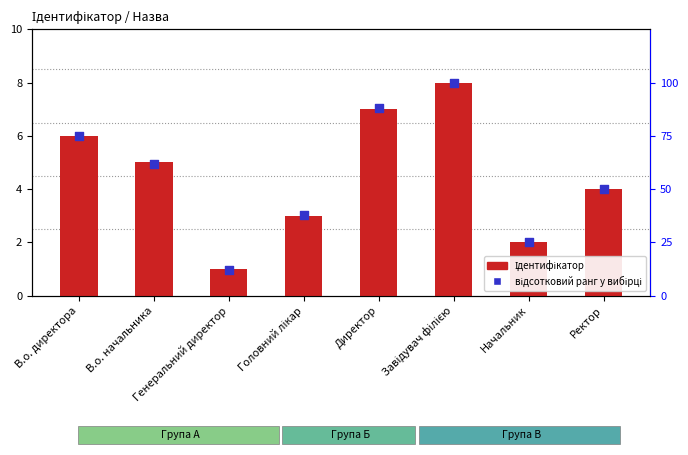

What are all the series names shown in the legend?

Ідентифікатор, відсотковий ранг у вибірці